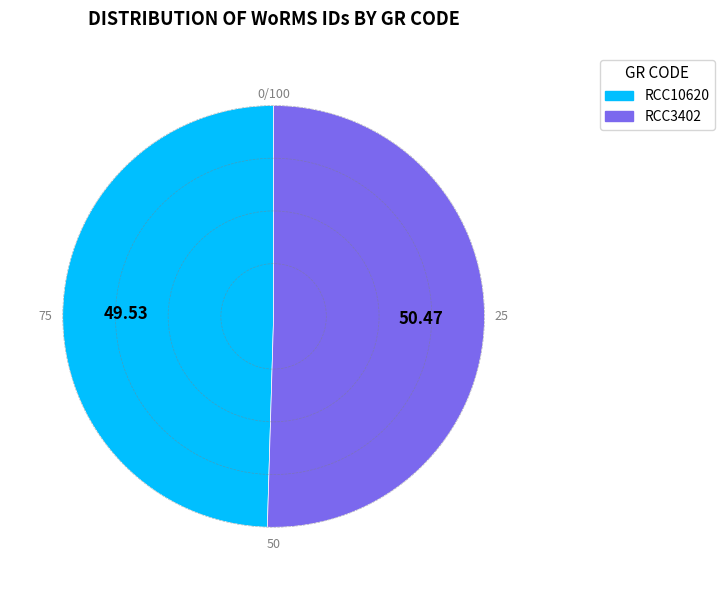

What is the majority slice?

RCC3402